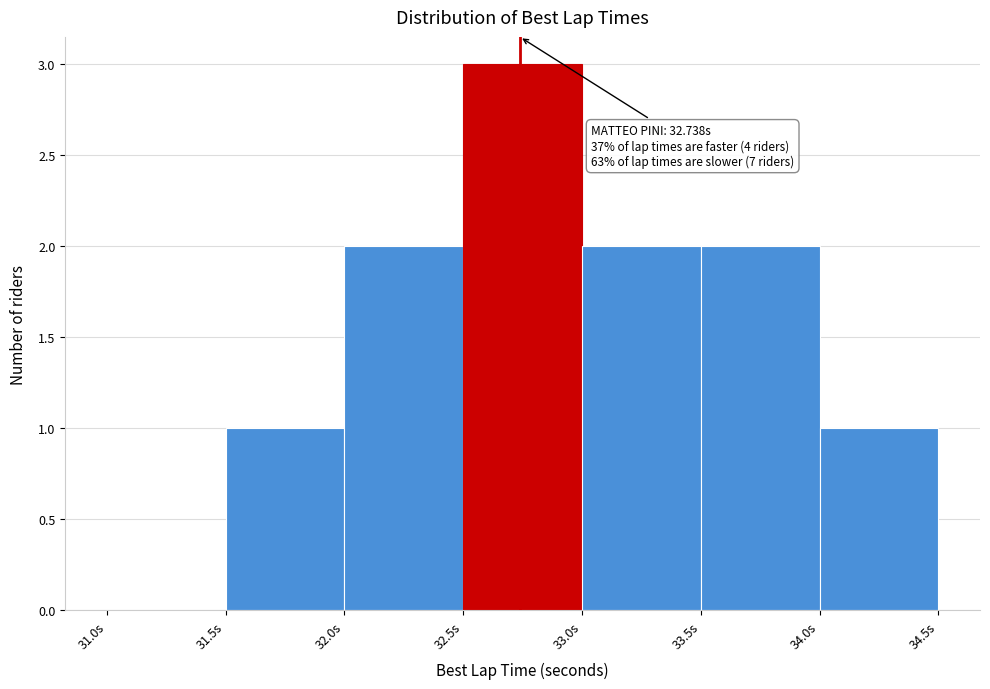

Which range on the x-axis has the tallest bar?

32.5 to 33.0